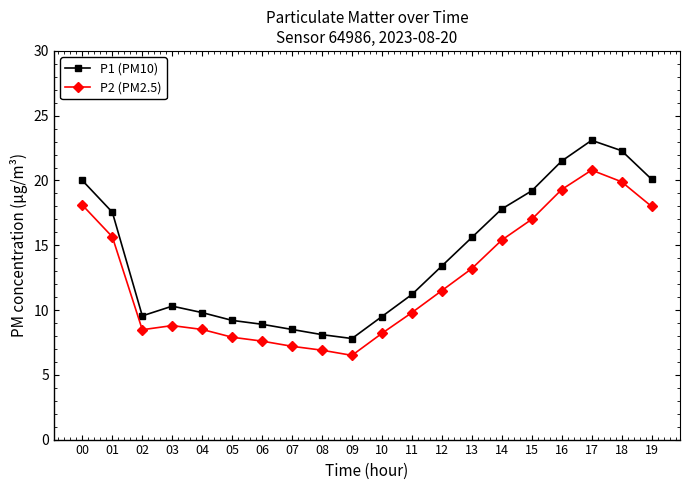

What is the spread (max minus min) of values at 00?

1.9